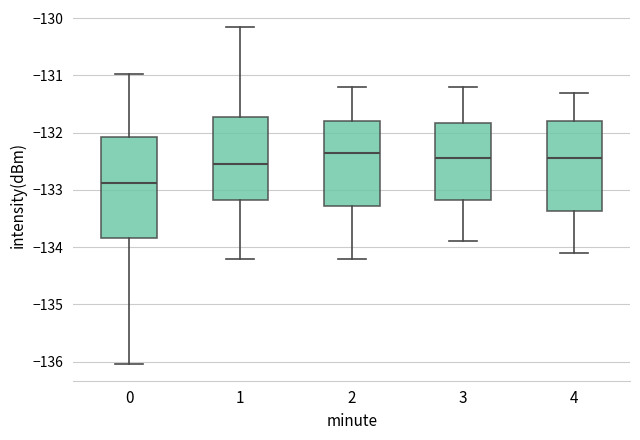

Where is the upper edge of the box at x = 0 on the y-axis? The values are not printed on the chart, so give them approximately, as read against the axis.

-132.1